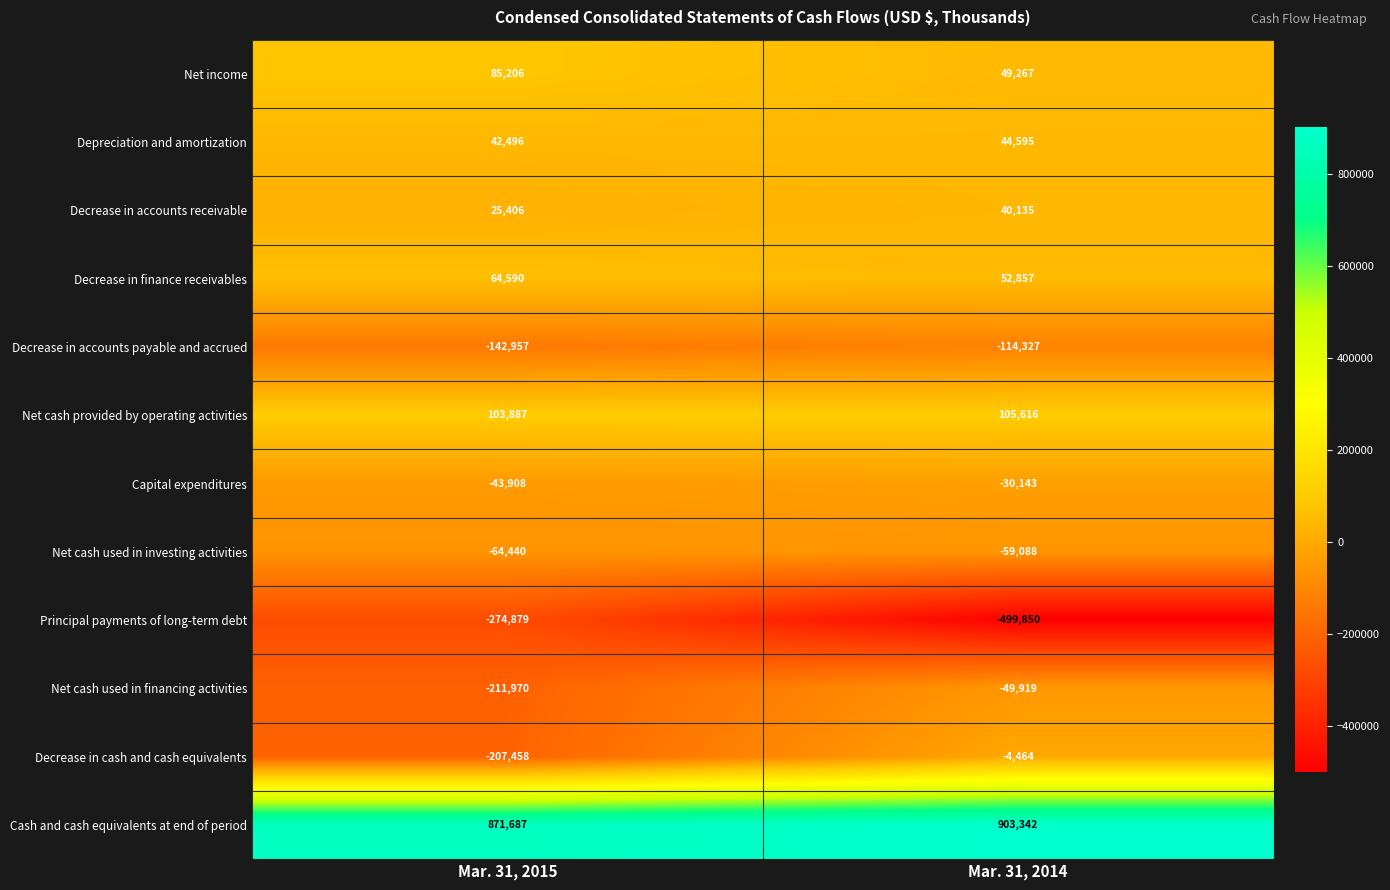

Which category has the highest value across all series?

Mar. 31, 2014